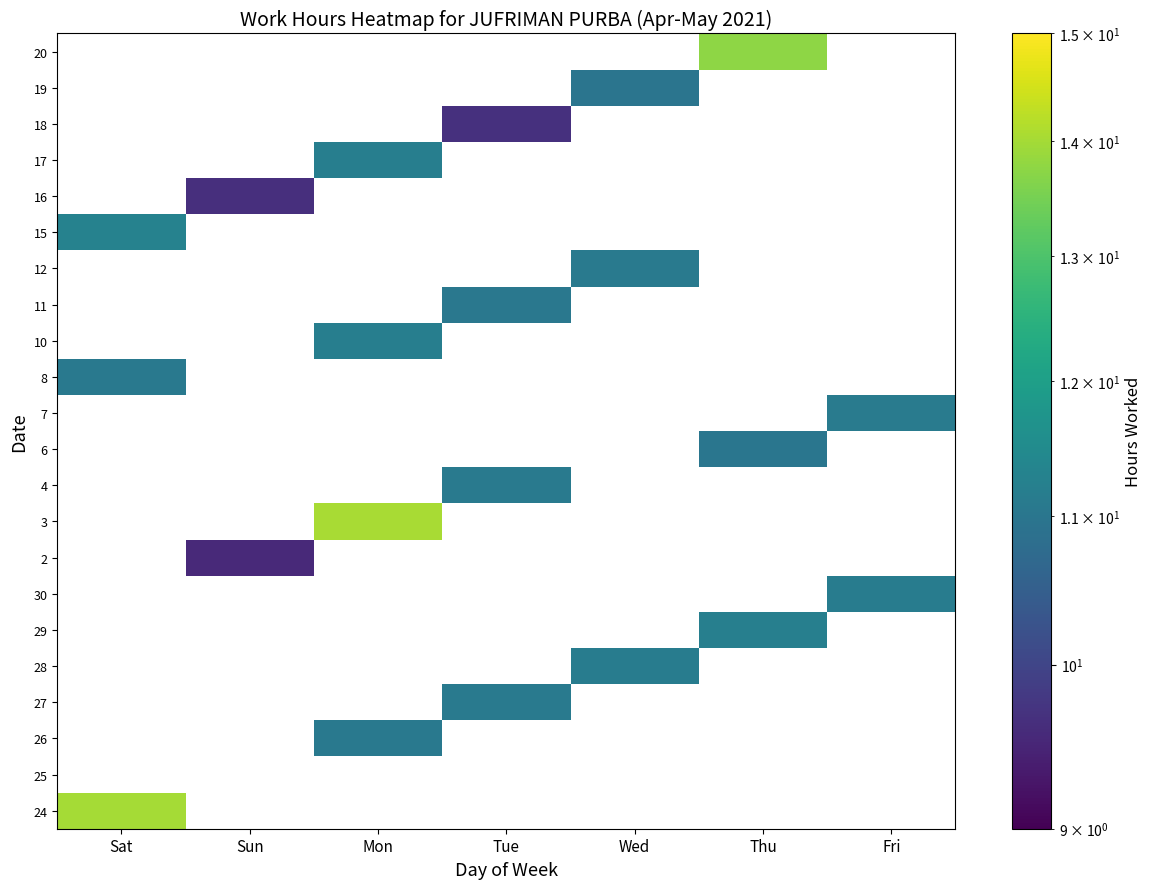

Which label corresponds to the smallest value in the chart?

Sun